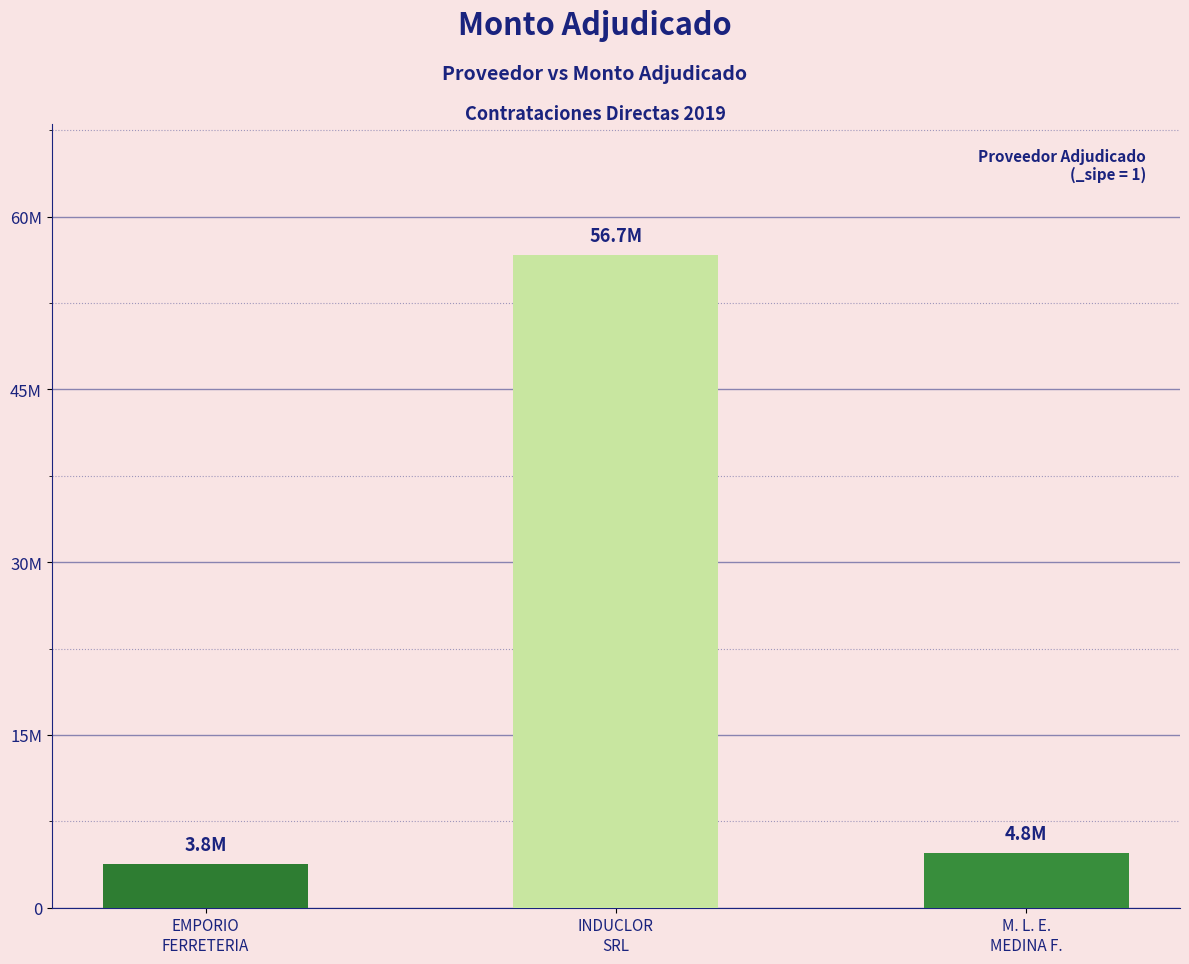

Which label corresponds to the largest value in the chart?

INDUCLOR
SRL